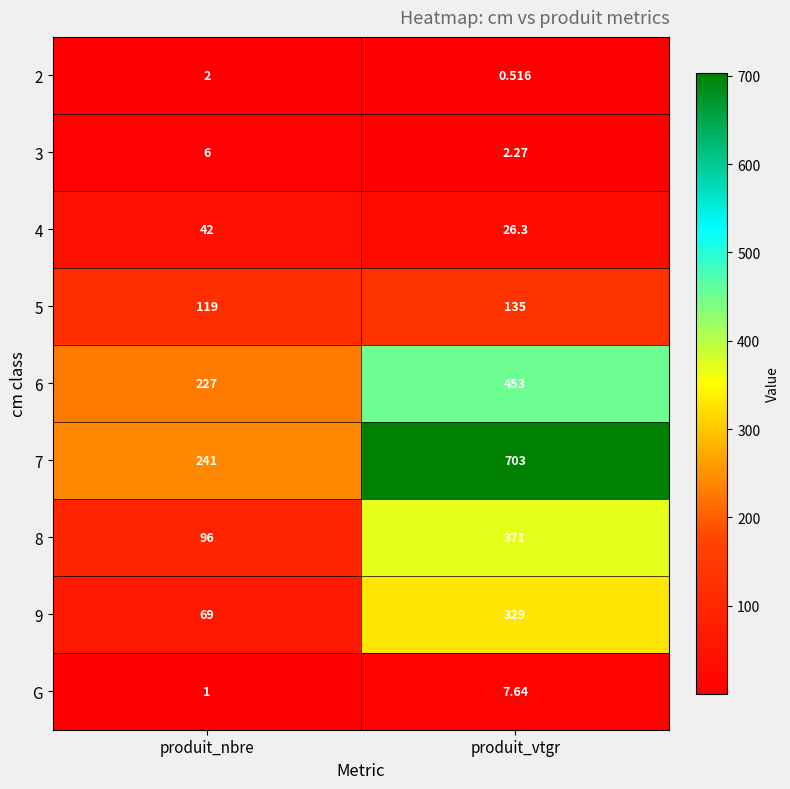

At which category is the sum across all series the highest?

produit_vtgr